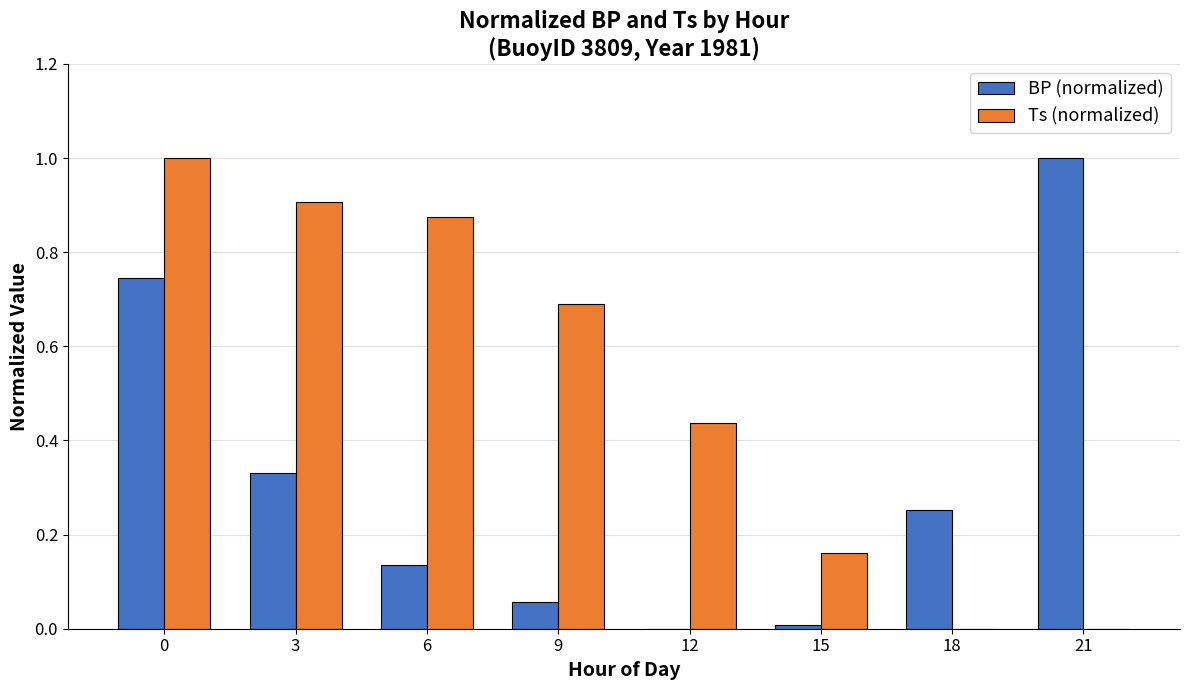

Which series has the largest total across all categories?

Ts (normalized)